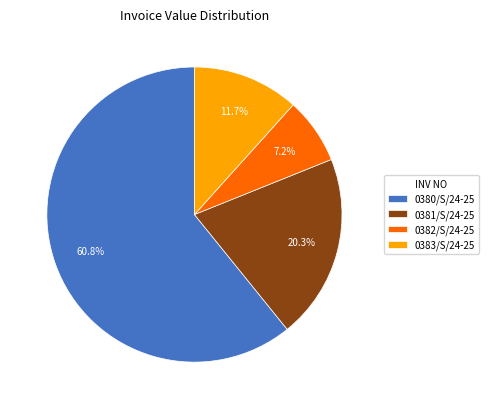

Which slice is the largest?

0380/S/24-25